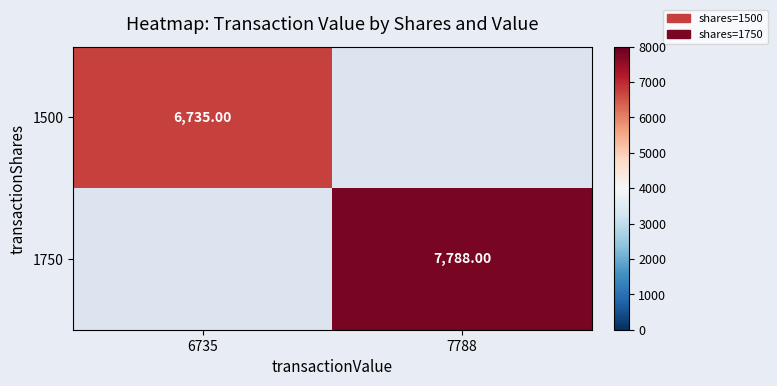

At how many categories does at least one series exceed 6771?

1